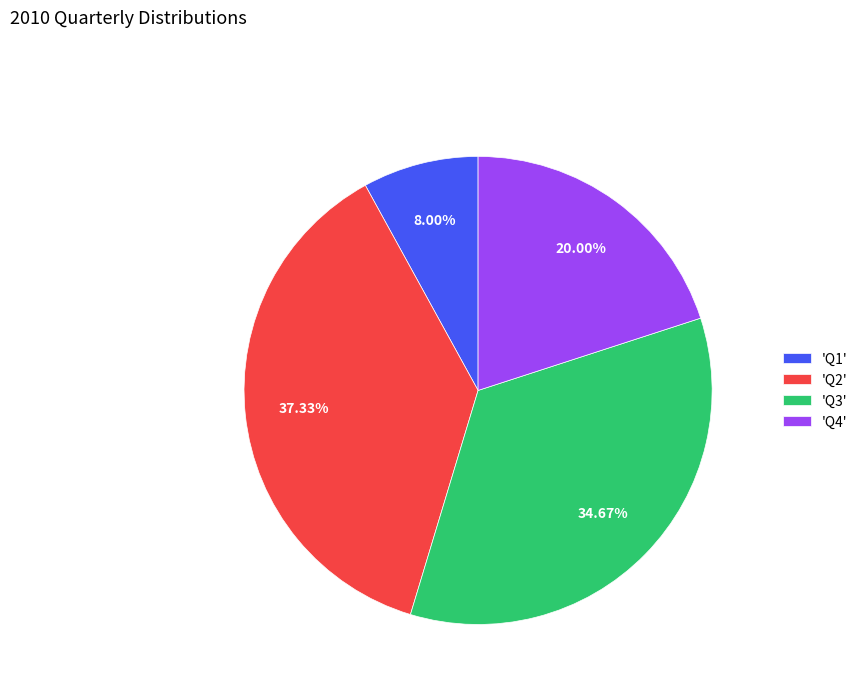

Is there any slice that represents more than half of the pie?

No